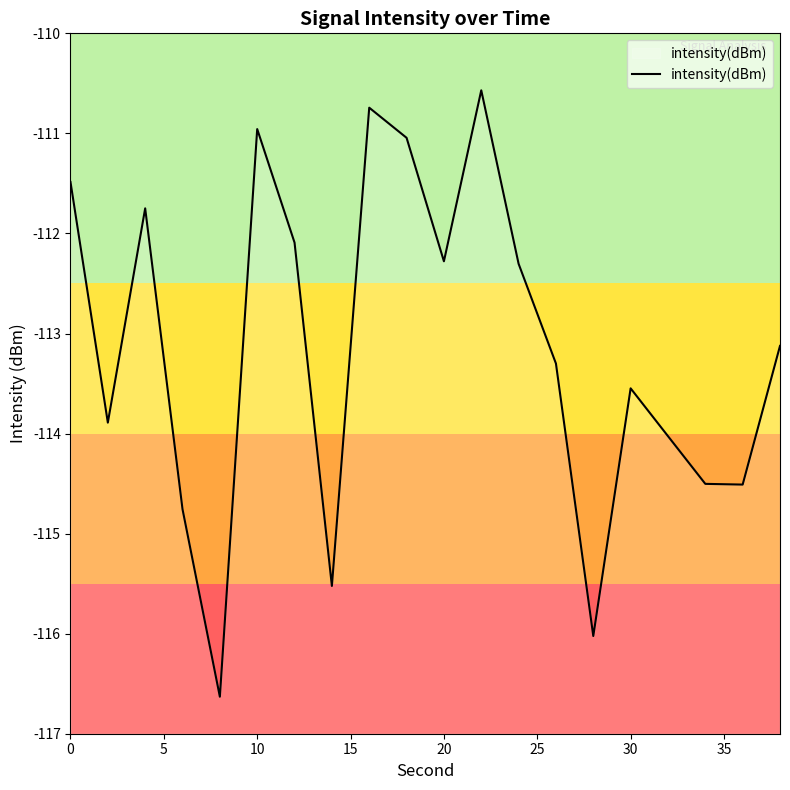

True or false: the data has more than 2 interior local peaks.

True